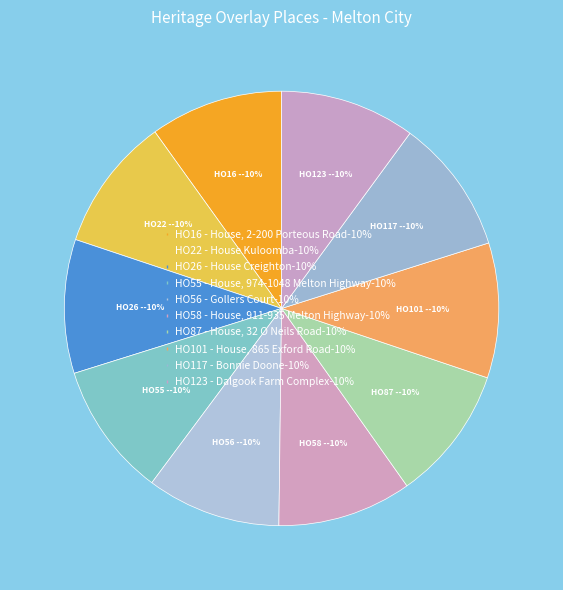

Rank the categories by value from lowest to highest.

HO16 - House, 2-200 Porteous Road, HO22 - House Kuloomba, HO26 - House Creighton, HO55 - House, 974-1048 Melton Highway, HO56 - Gollers Court, HO58 - House, 911-935 Melton Highway, HO87 - House, 32 O Neils Road, HO101 - House, 865 Exford Road, HO117 - Bonnie Doone, HO123 - Dalgook Farm Complex